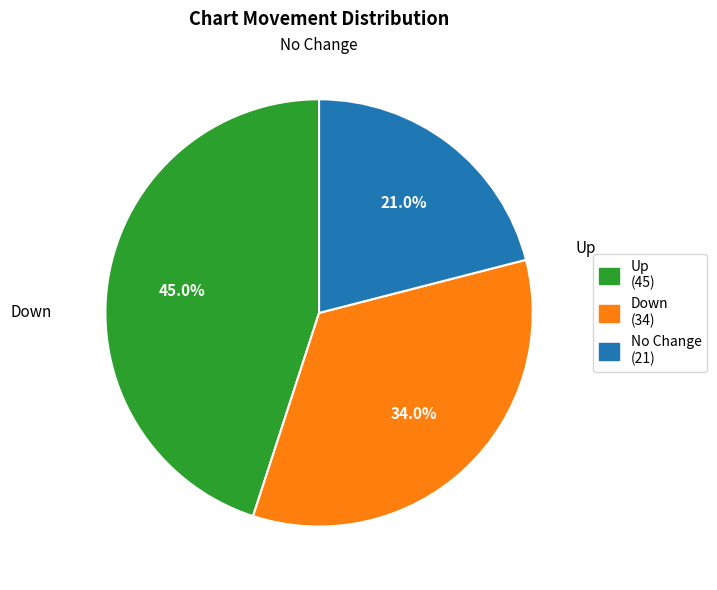

How many segments does this pie chart have?

3